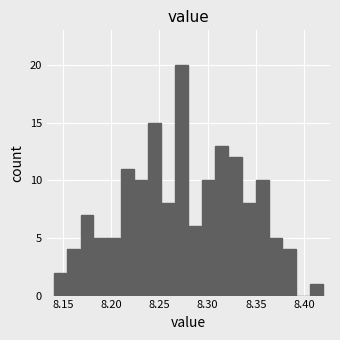

Read against the x-axis, roughly where is the centre of the tallest bar?

8.275